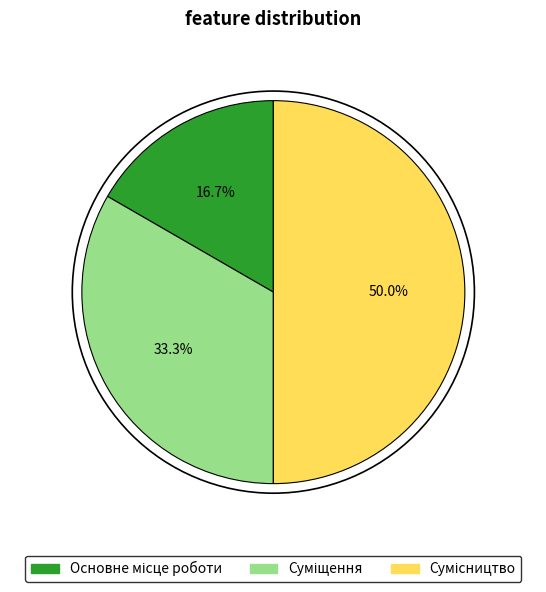

Do Сумісництво and Суміщення together represent more than half of the pie?

Yes